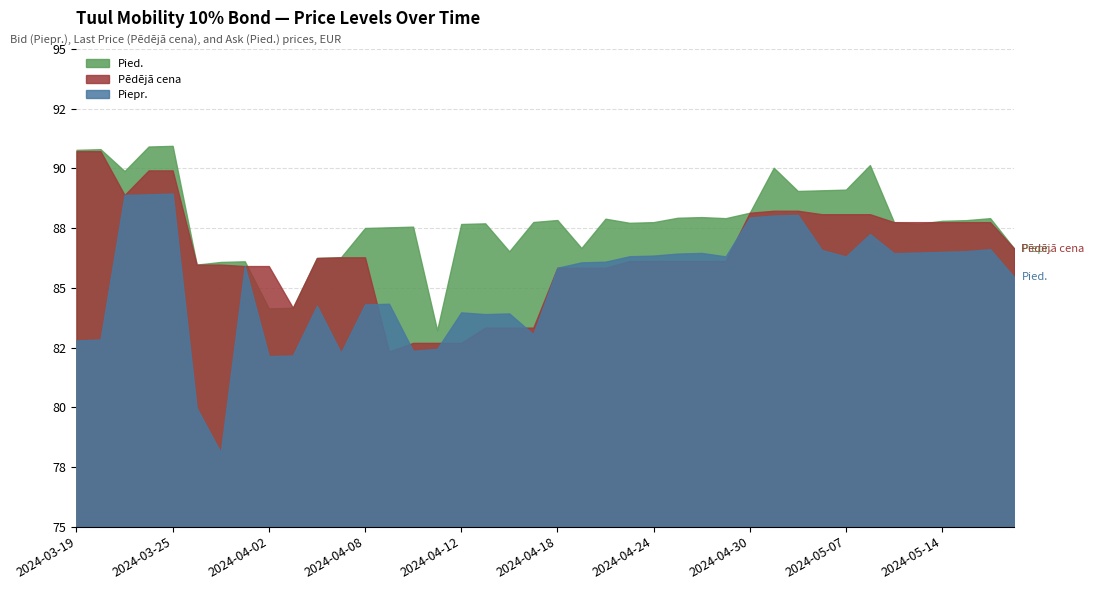

How many data points in Piepr. are less than 86?

19